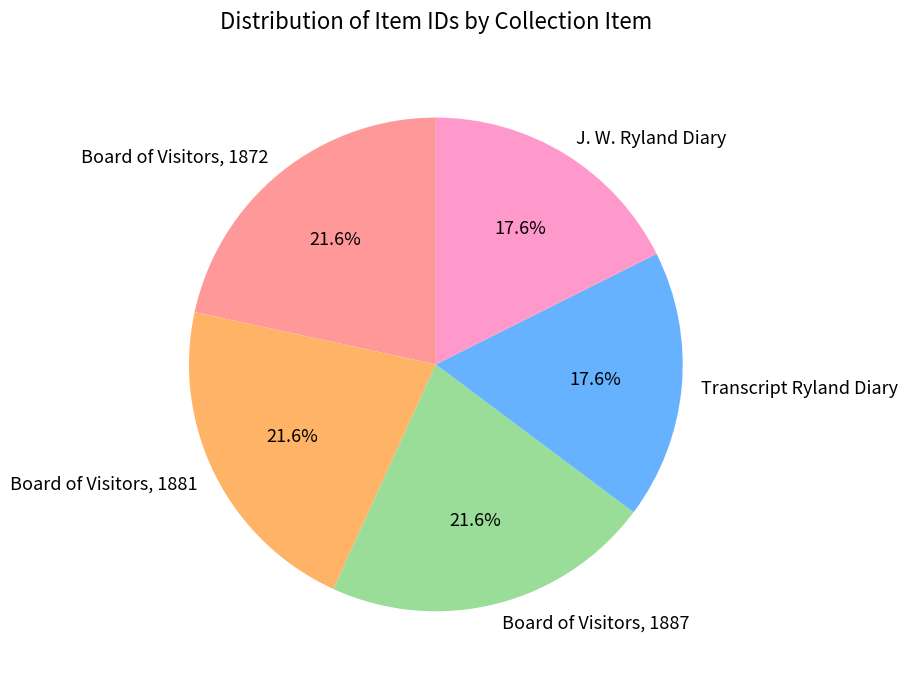

The Board of Visitors, 1881 slice represents 22% of the pie. True or false?

True